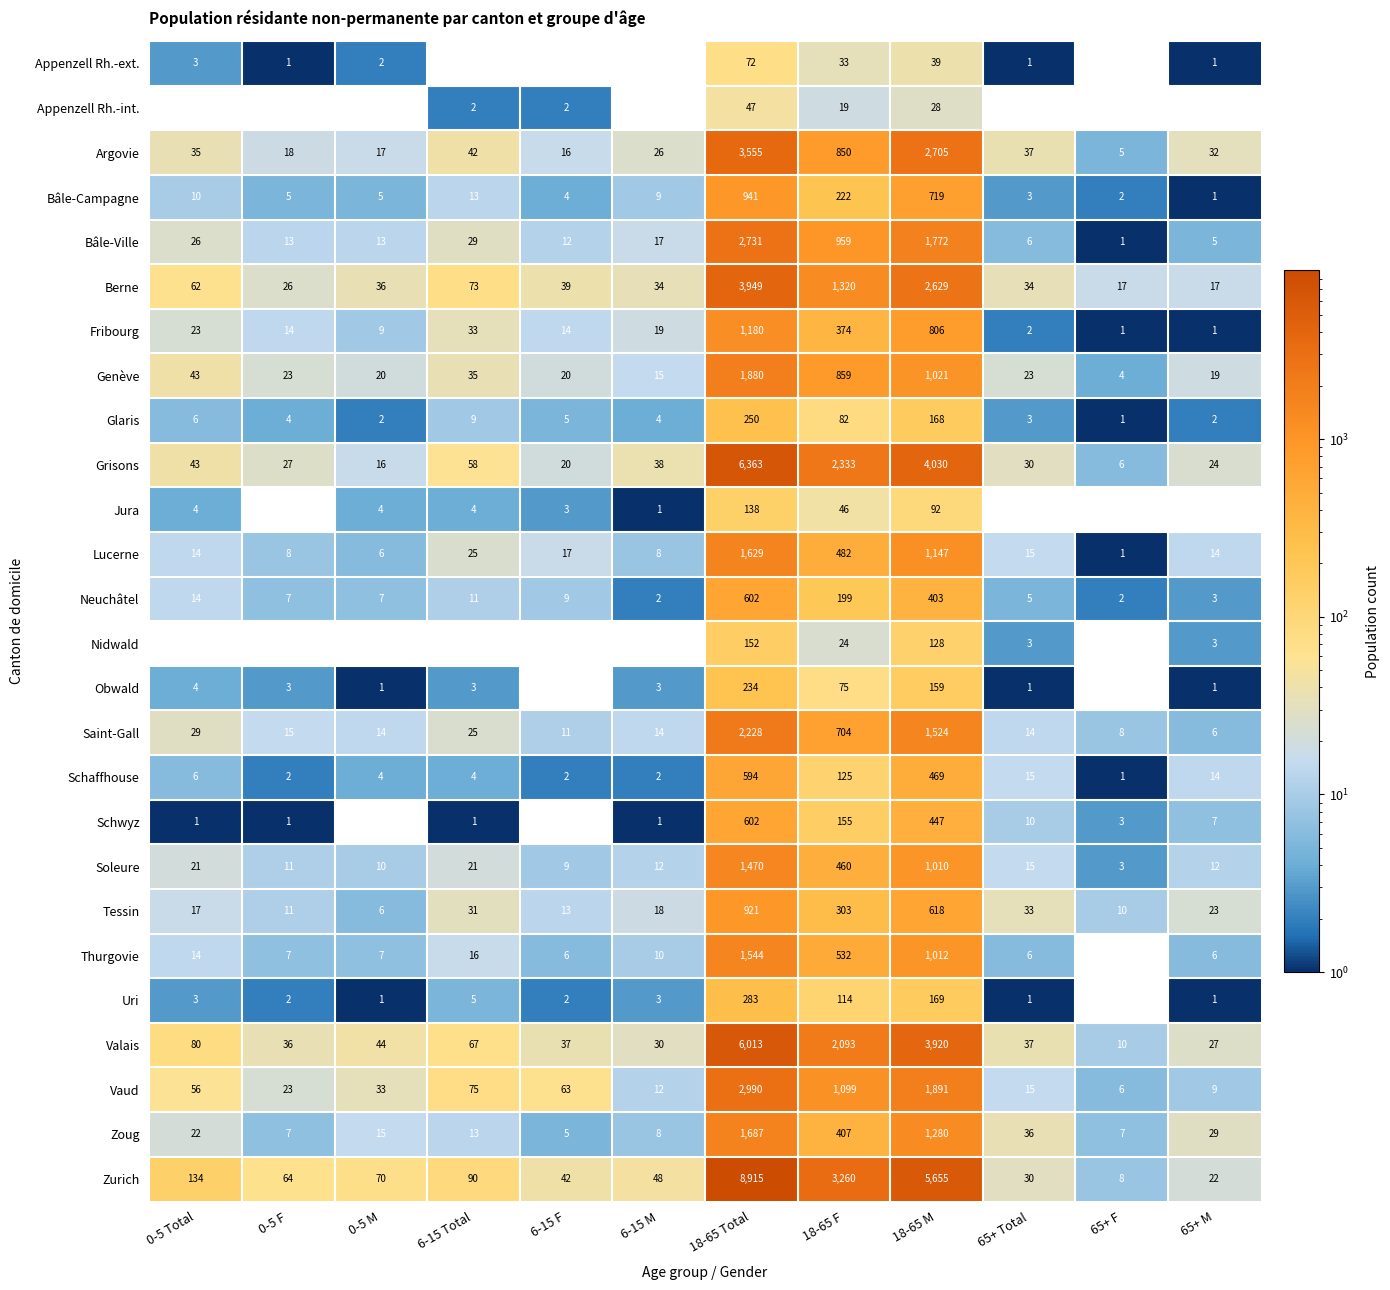

Where does the Appenzell Rh.-ext. series first go above 1?

0-5 Total